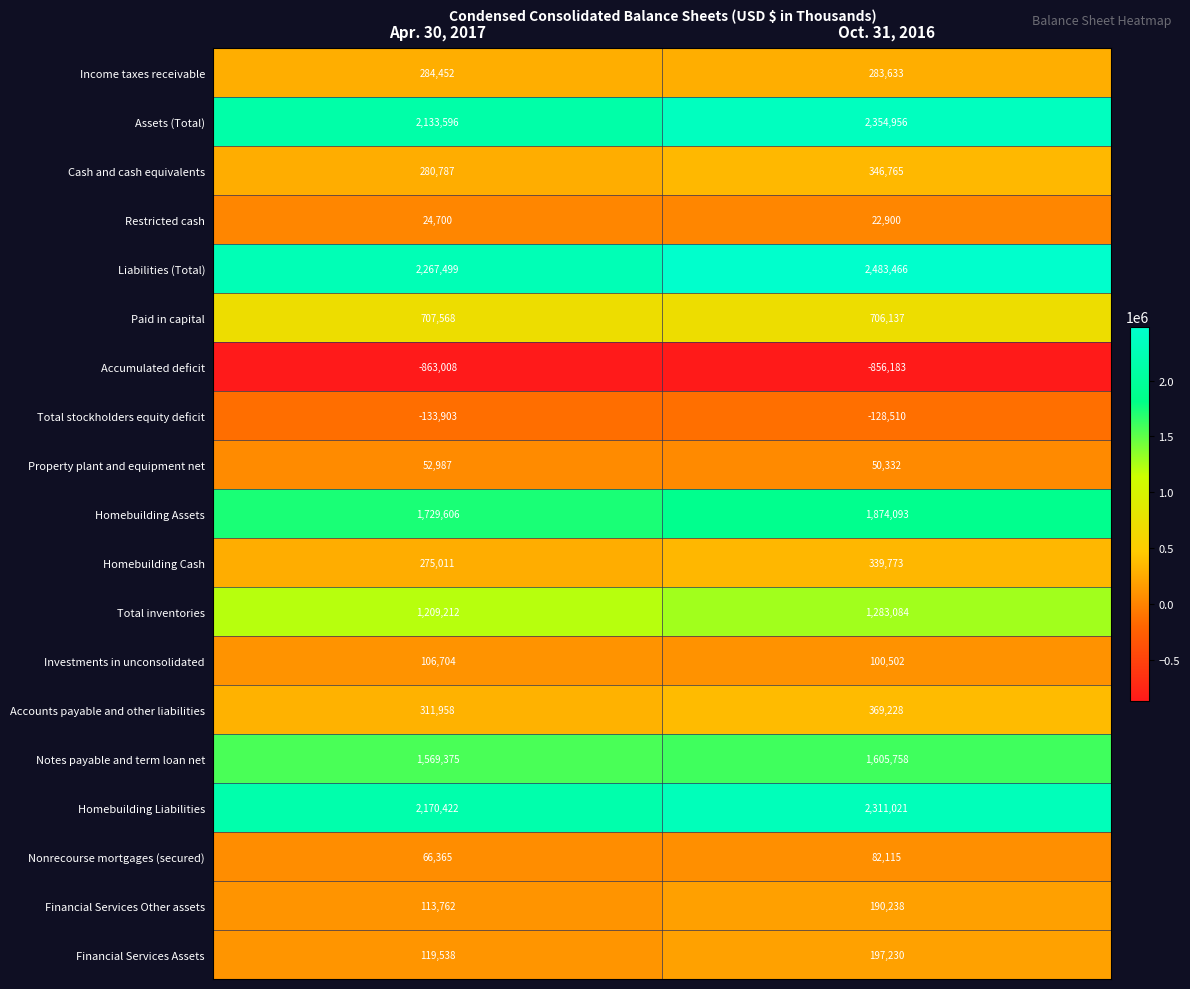

What value does the Accumulated deficit series have at Oct. 31, 2016?

-856183